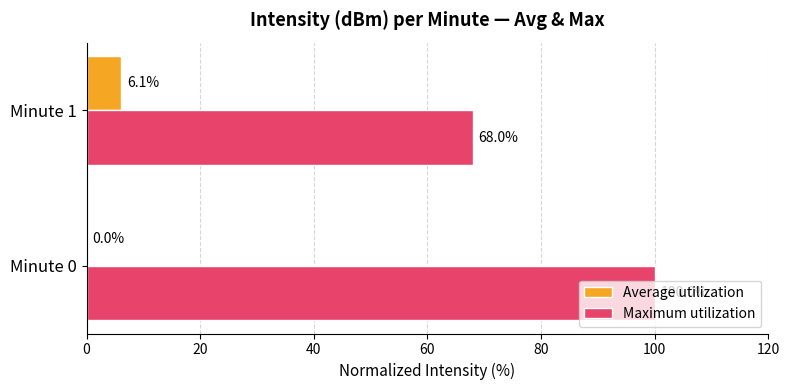

Where is Maximum utilization nearest to the value 83?

Minute 1